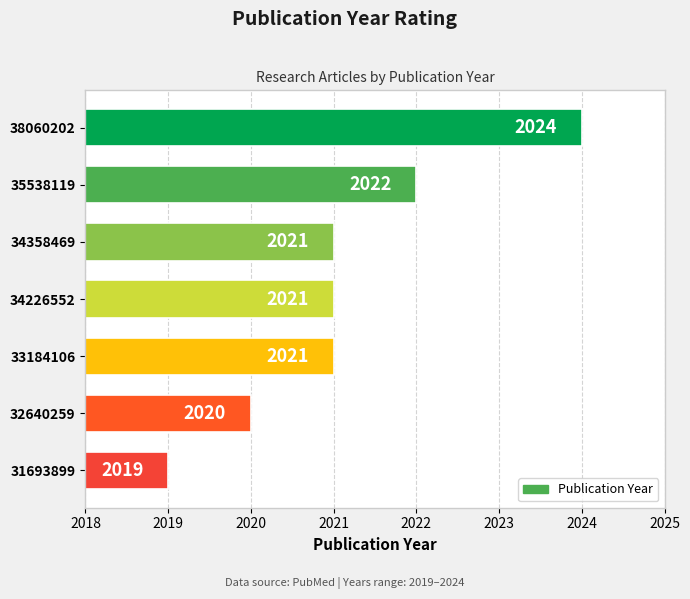

Read the value at 31693899.

2019